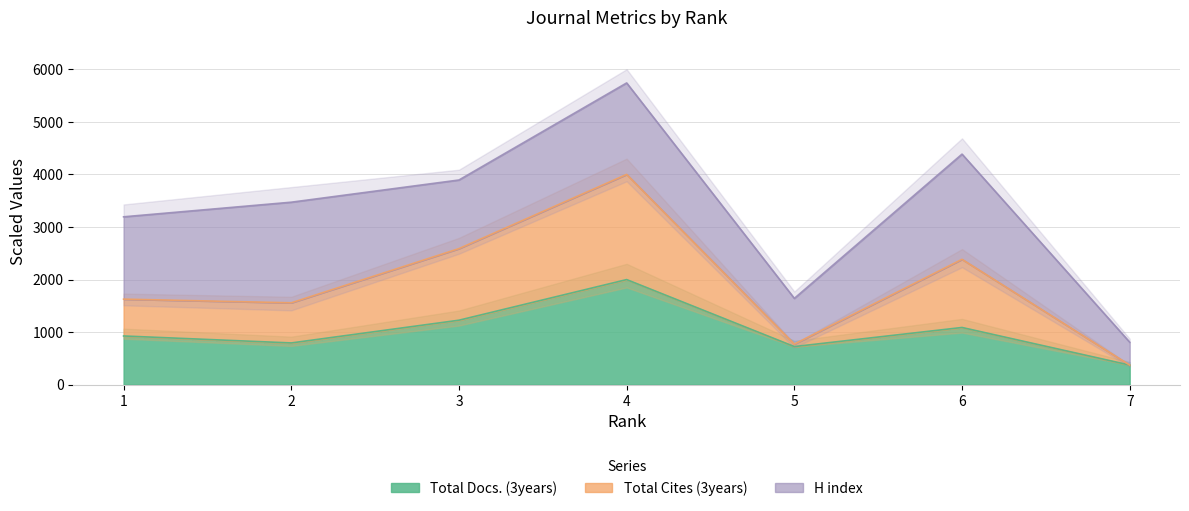

True or false: Total Docs. (3years) and Total Cites (3years) cross at least once.

False